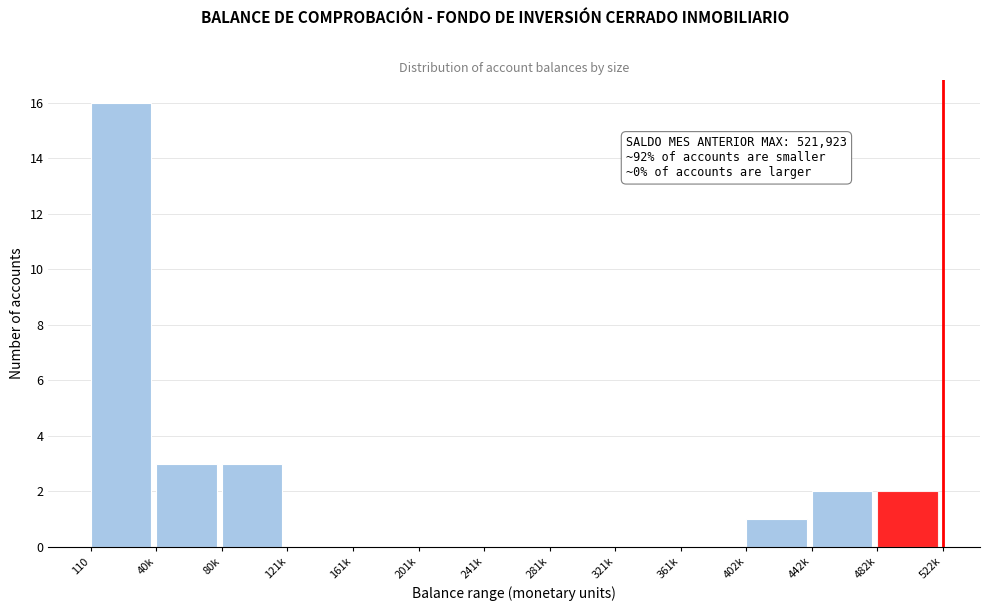

Reading left to right, transcribe all the data shown in this chart.

110=16	40k=3	80k=3	121k=0	161k=0	201k=0	241k=0	281k=0	321k=0	361k=0	402k=1	442k=2	482k=2